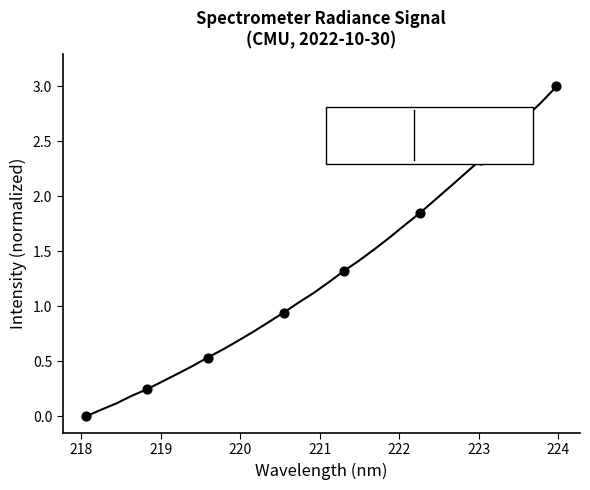

What is the greatest value displayed?

3.0